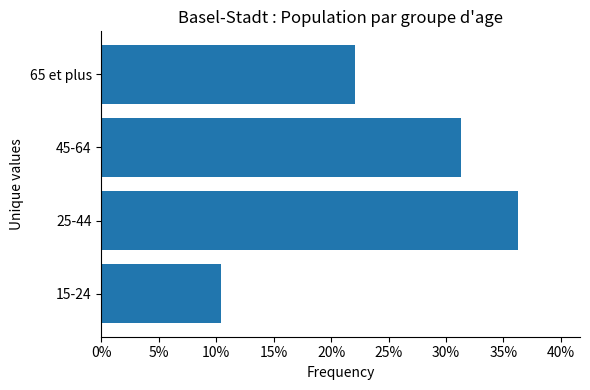

Rank the categories by value from lowest to highest.

15-24, 65 et plus, 45-64, 25-44